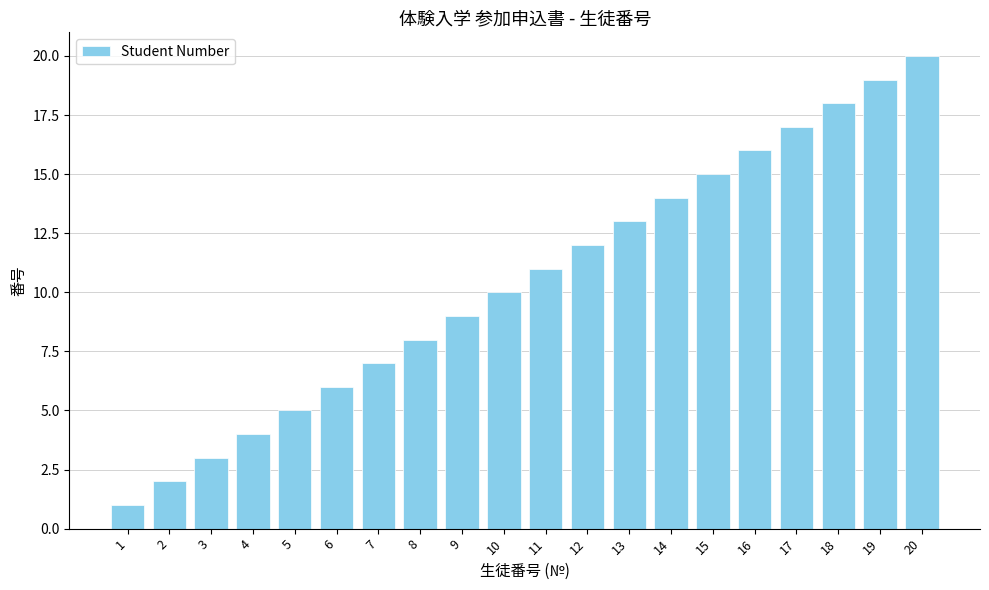

What is the minimum value shown in the chart?

1